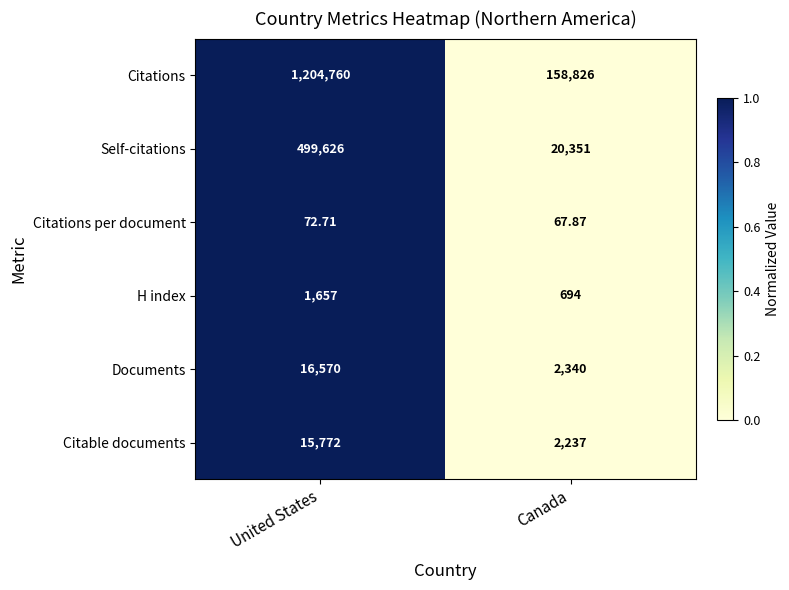

Which label corresponds to the largest value in the chart?

United States